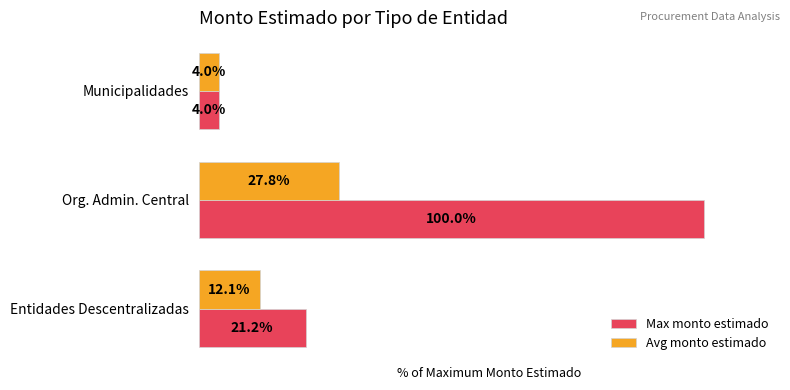

Between Municipalidades and Entidades Descentralizadas, which series saw the biggest shift?

Max monto estimado